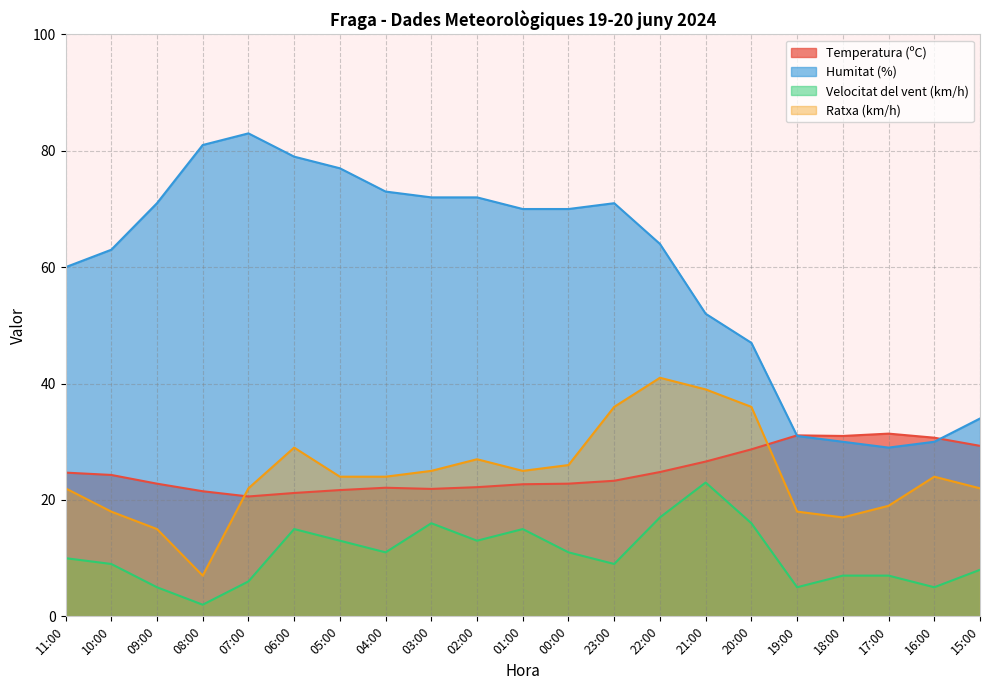

What is the sum of all Humitat (%) values?

1259.0